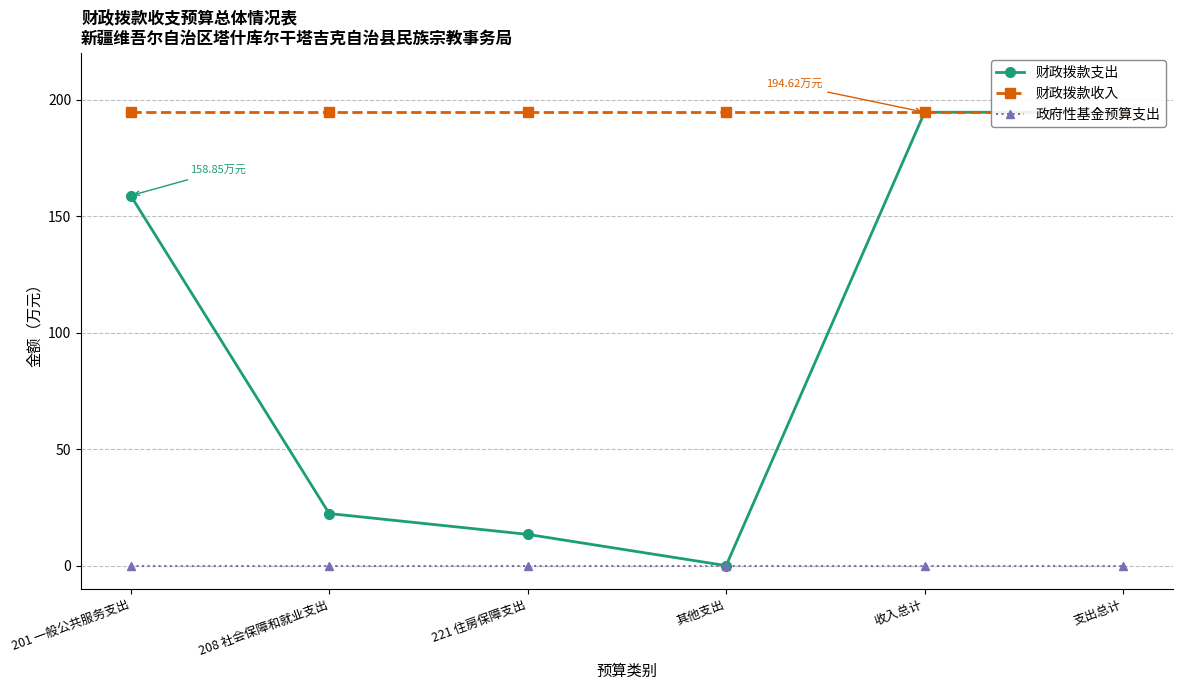

List the series in order of their peak value, highest first.

财政拨款收入, 财政拨款支出, 政府性基金预算支出